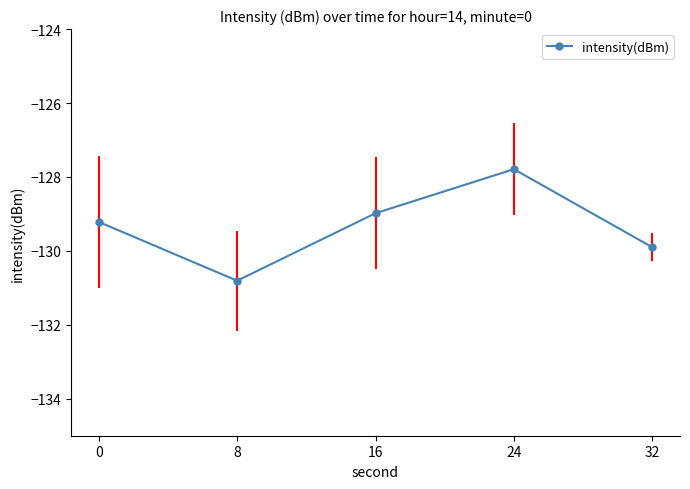

At which label is the value closest to -129?

16